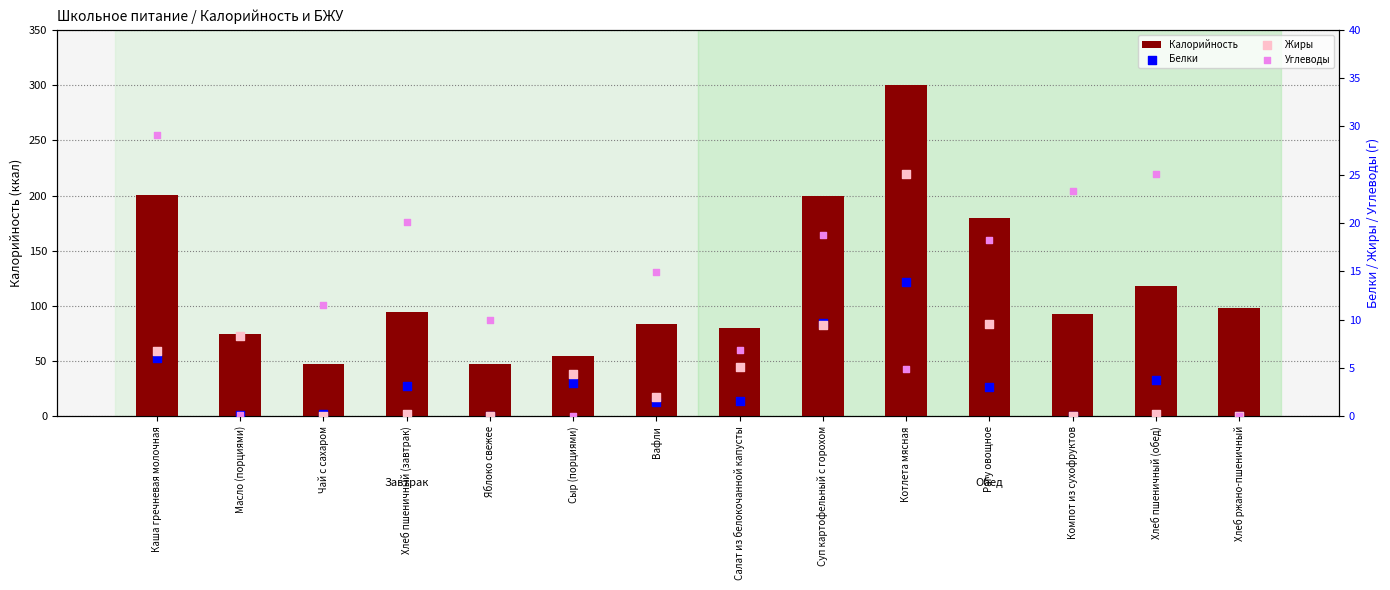

Which series has the largest total across all categories?

Калорийность